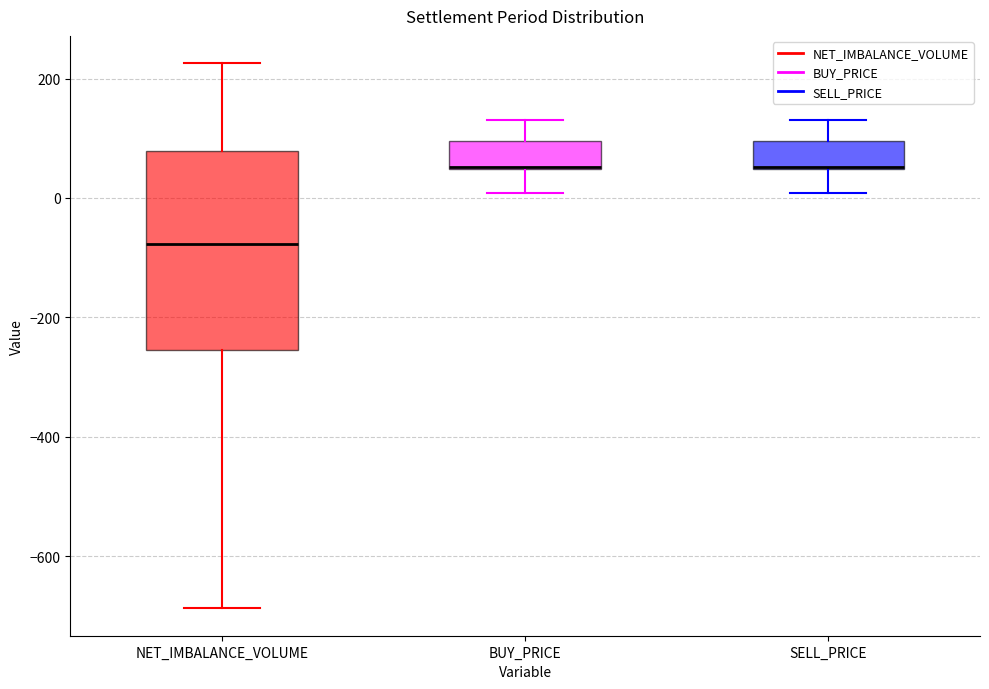

Reading left to right, read every box against the y-axis: the position of its median line, the range the box covers, and the ends of its whiskers. The values are not printed on the chart, so give them approximately, as read against the axis.

NET_IMBALANCE_VOLUME: median -80, box -260 to 80, whiskers -680 to 220
BUY_PRICE: median 60 (drawn on the box's lower edge), box 40 to 100, whiskers 0 to 140
SELL_PRICE: median 60 (drawn on the box's lower edge), box 40 to 100, whiskers 0 to 140